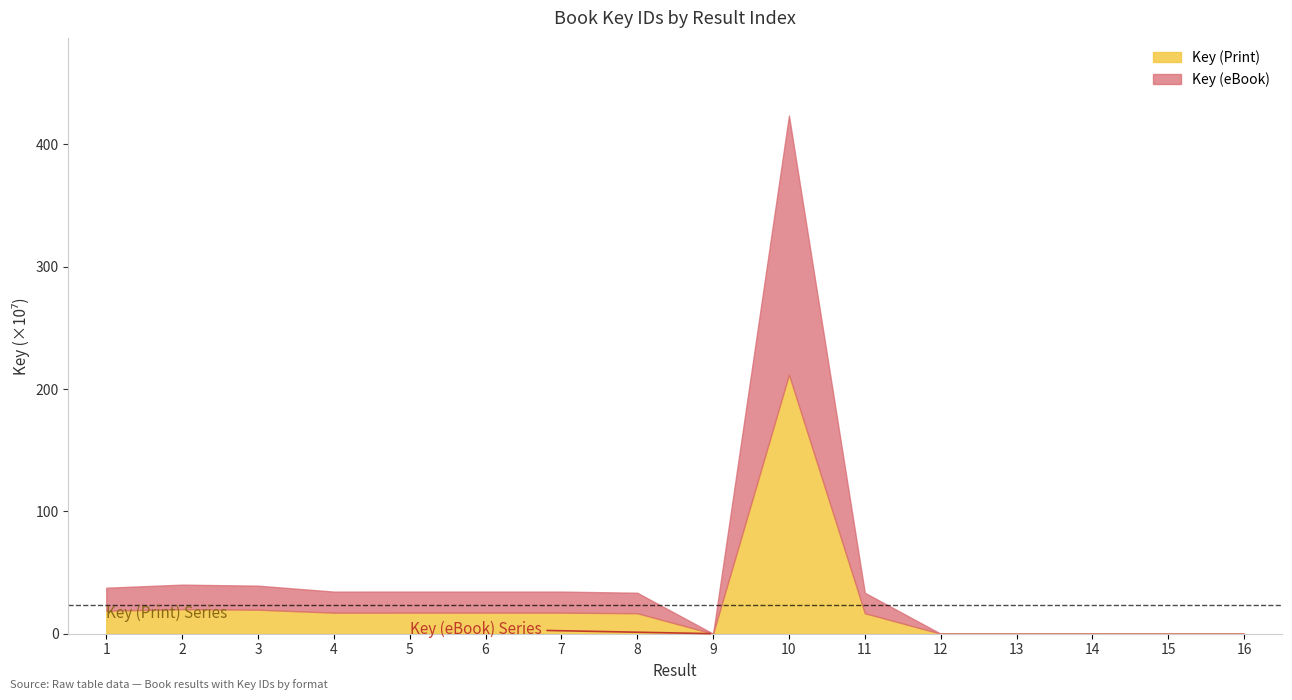

Between 2 and 3, which series saw the biggest shift?

Key (eBook)